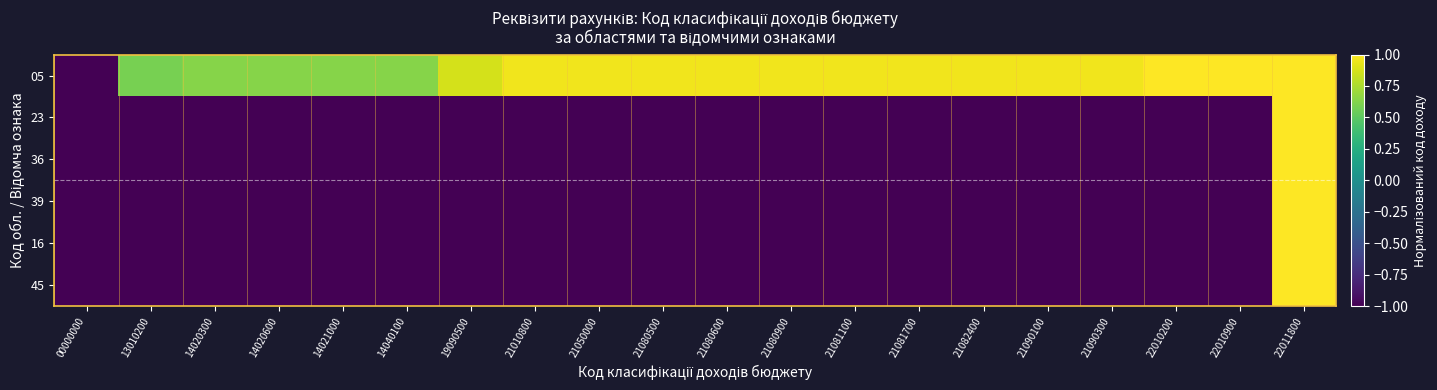

How many categories are shown in the chart?

20